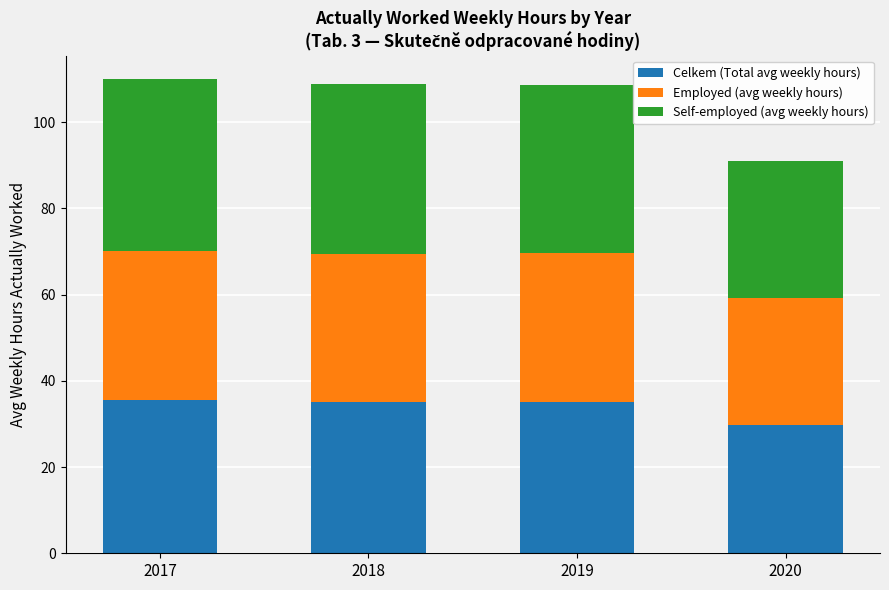

What is the sum of the Celkem (Total avg weekly hours) values at 2017 and 2019?

70.7